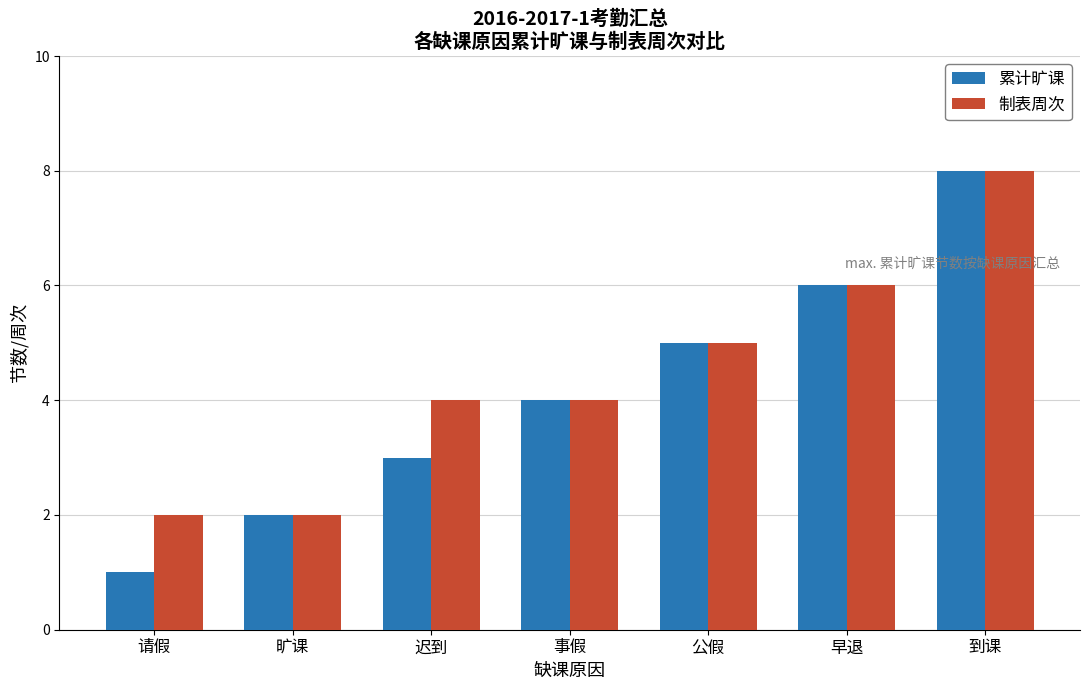

At which label does 制表周次 reach its peak?

到课